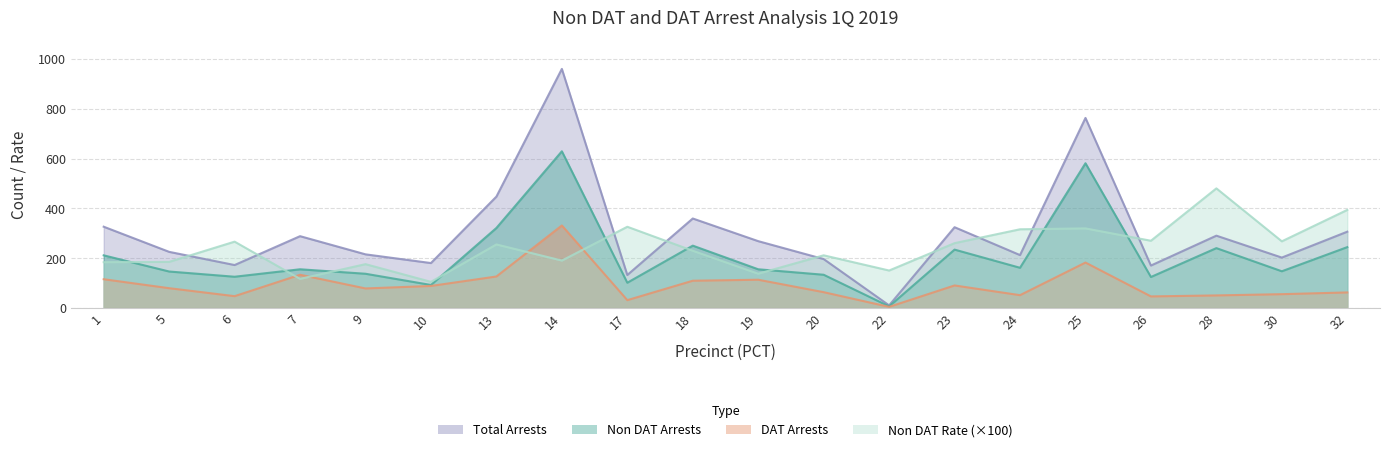

What are all the series names shown in the legend?

Non DAT Arrests, DAT Arrests, Total Arrests, Non DAT Rate